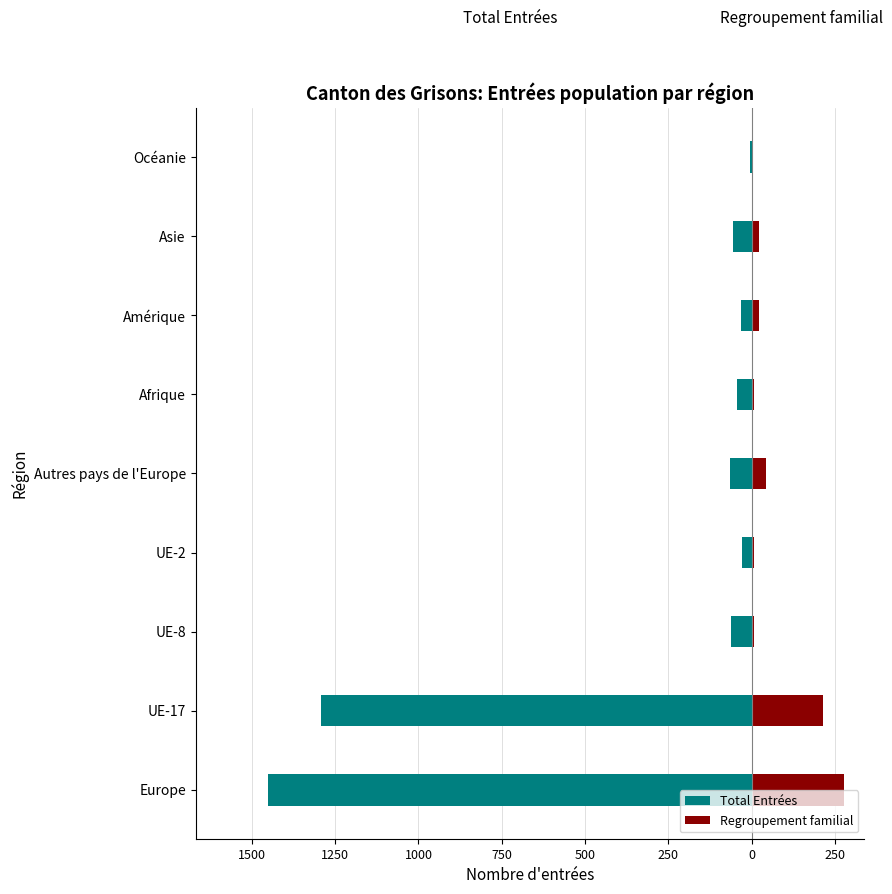

What is the average value of the Total Entrées series?

-337